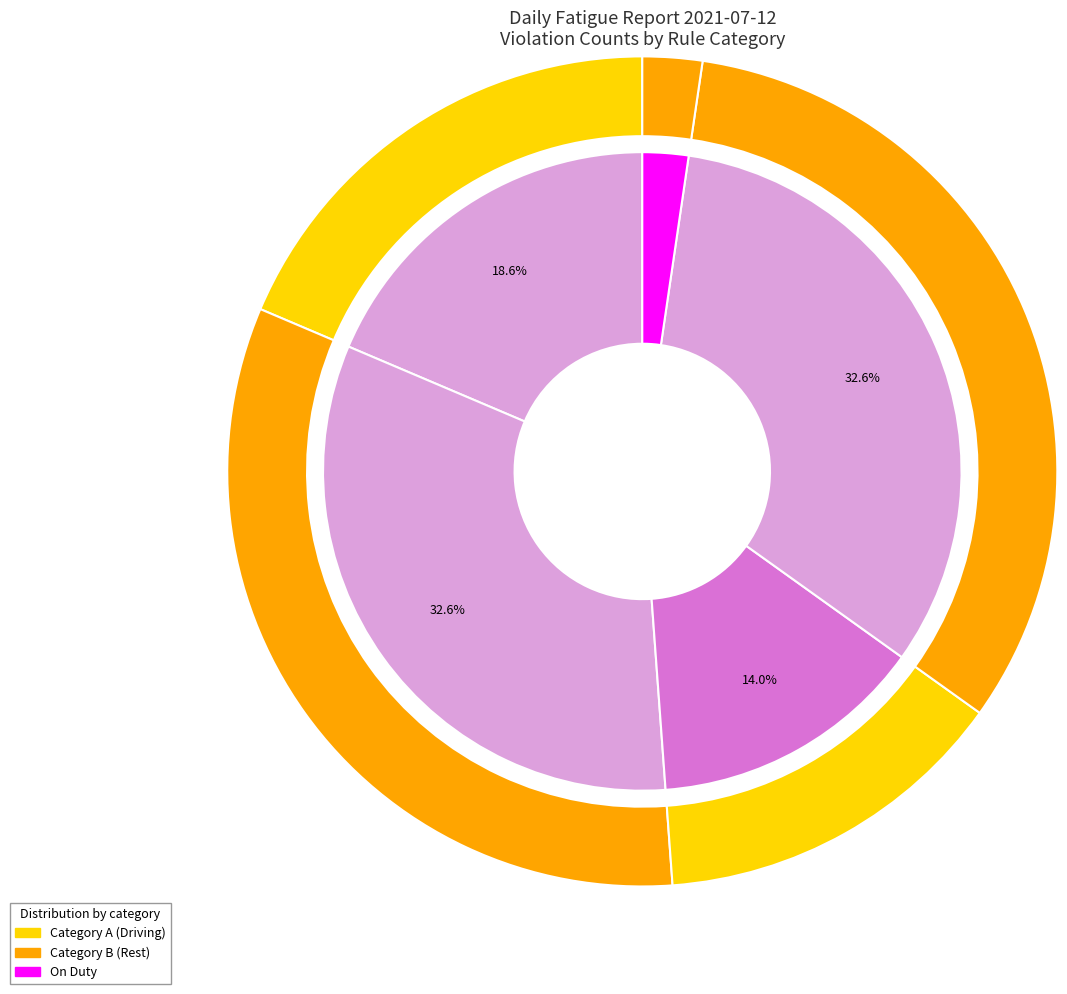

What percentage is NOT represented by Minimum continues rest period in 24 hours?

67.4%